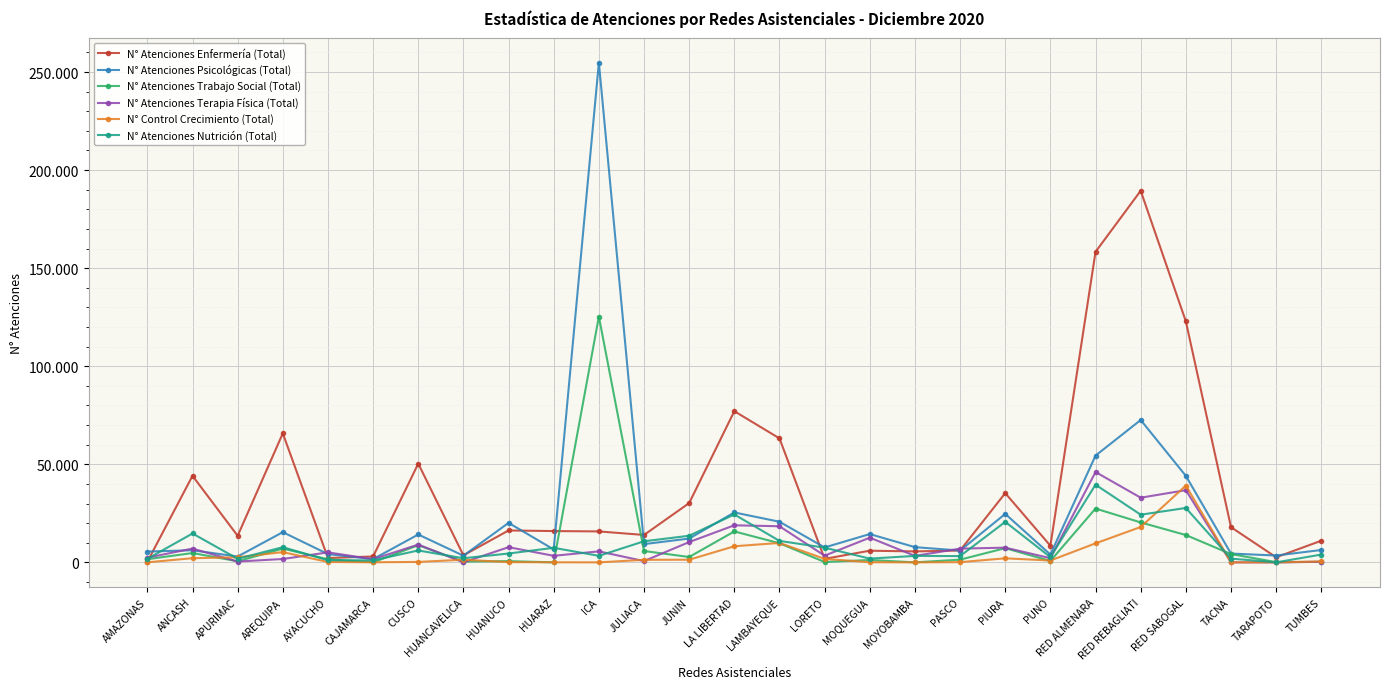

Does the chart have visible grid lines?

Yes